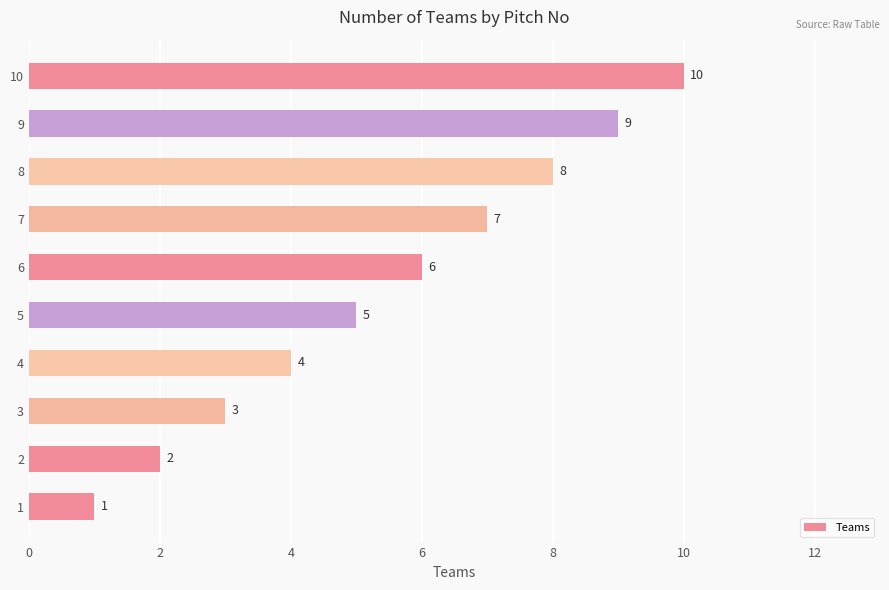

Count the values in the range 3 to 8.

6